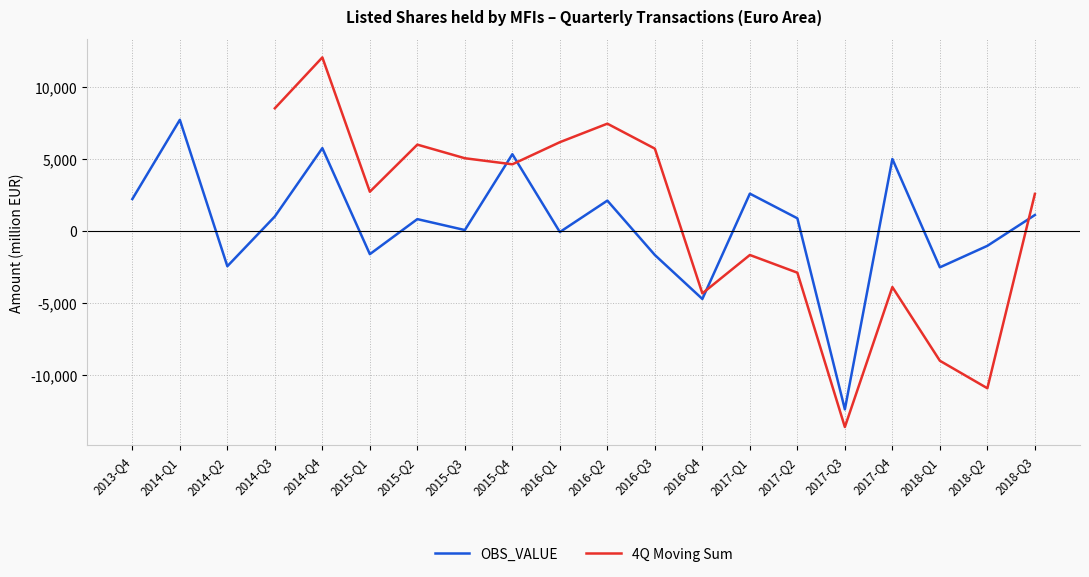

Which series has the widest spread of values?

OBS_VALUE